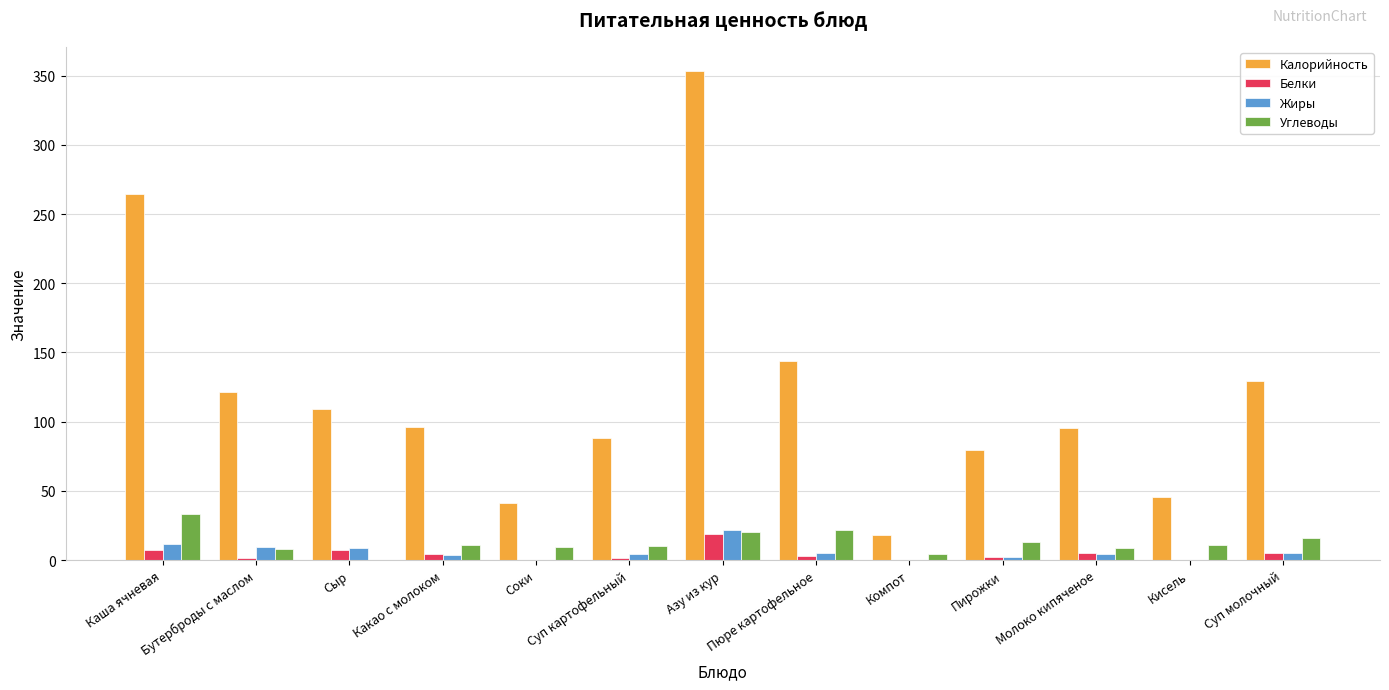

What is the highest value of the Белки series?

18.9